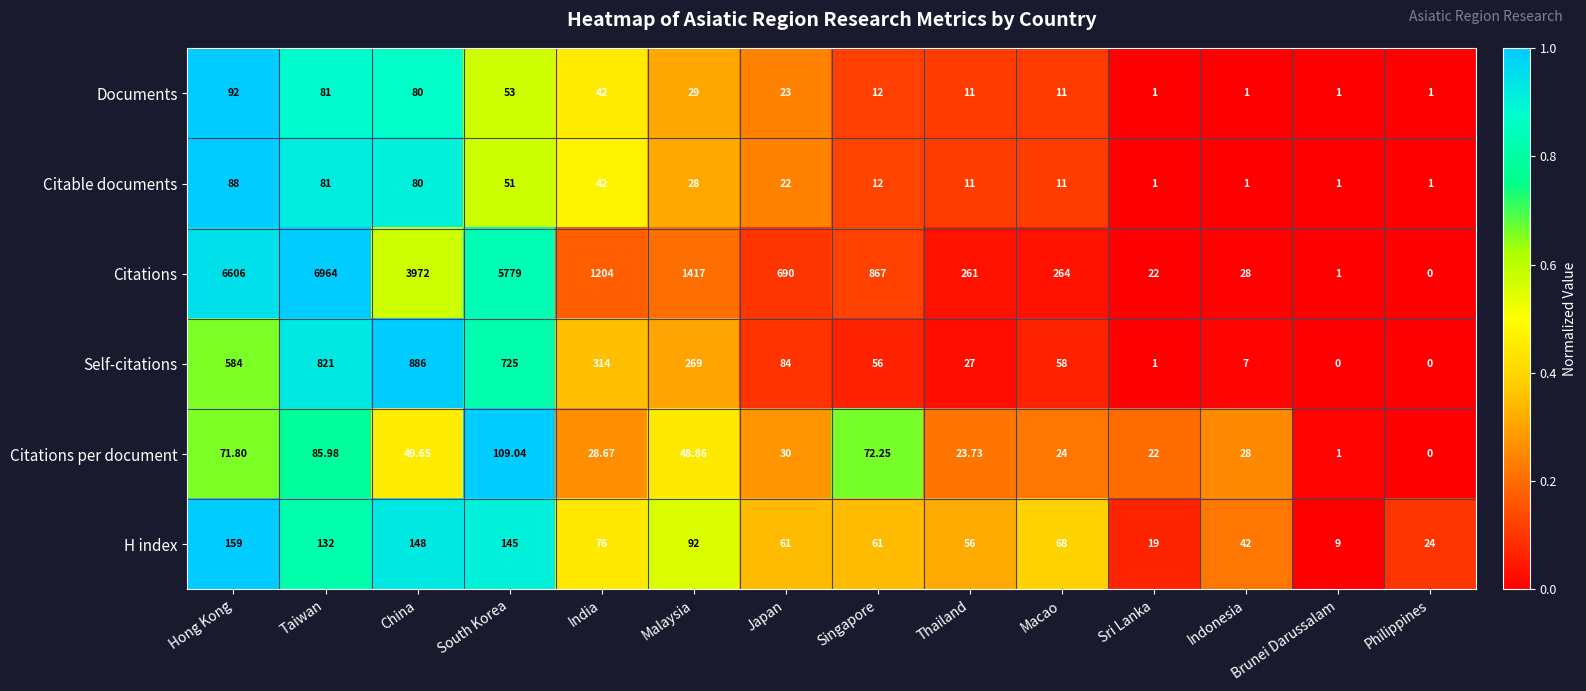

At how many categories does at least one series exceed 0?

14